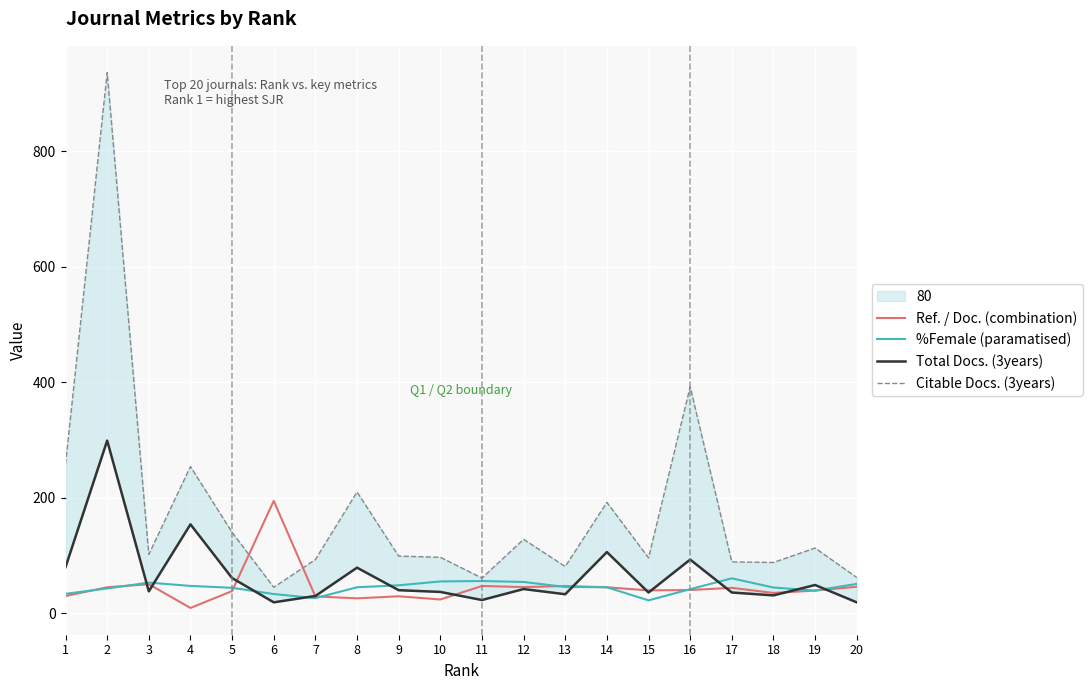

What is the value of the Citable Docs. (3years) point at the 16th from the left?

392.0